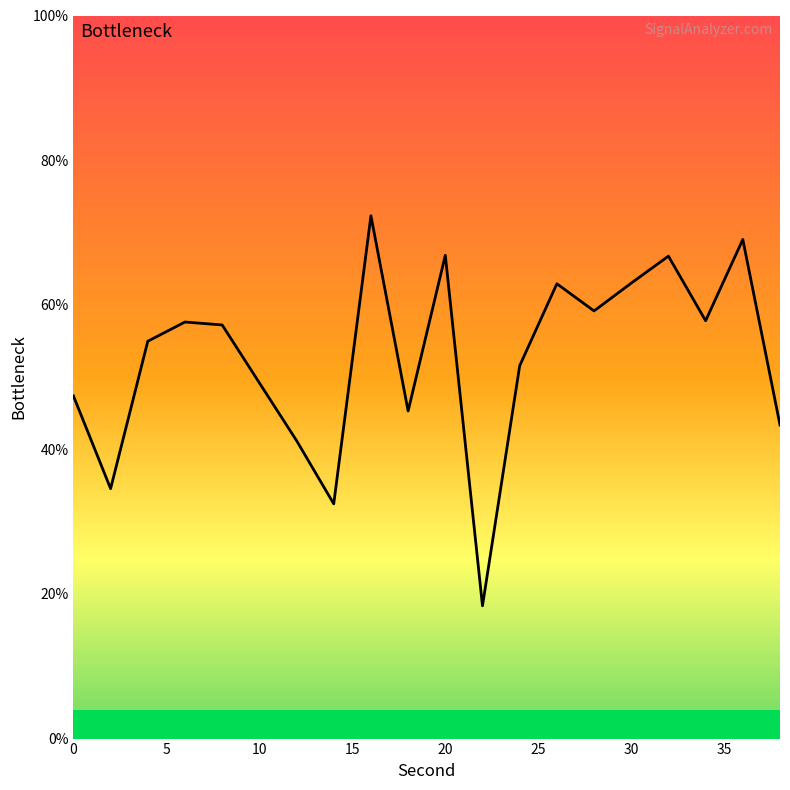

What is the maximum value shown in the chart?

72.3